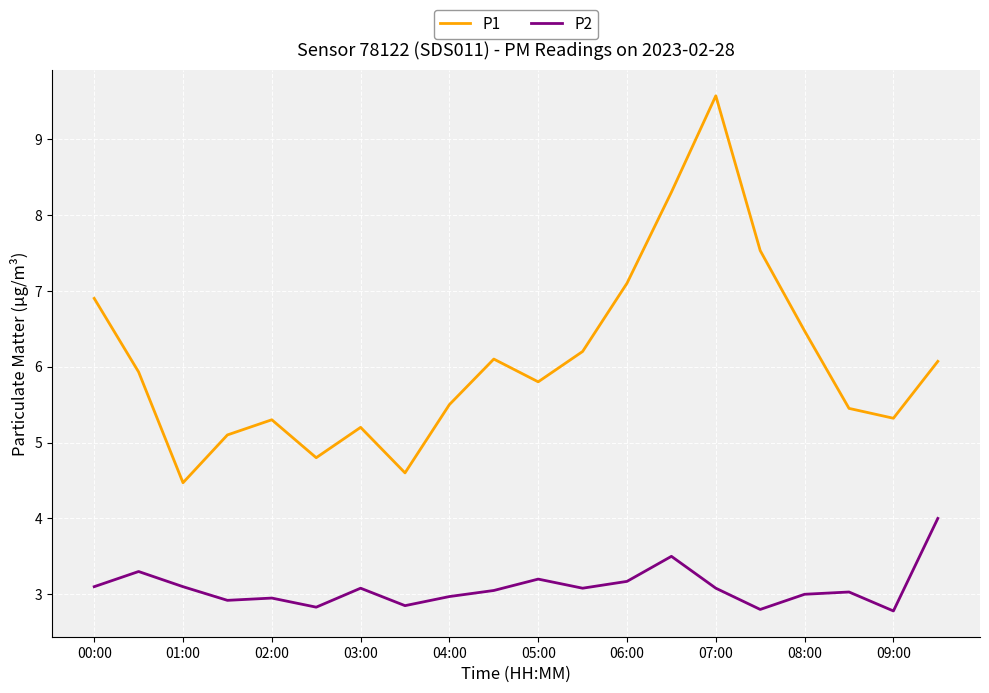

Is this an area chart (filled region under the line)?

No